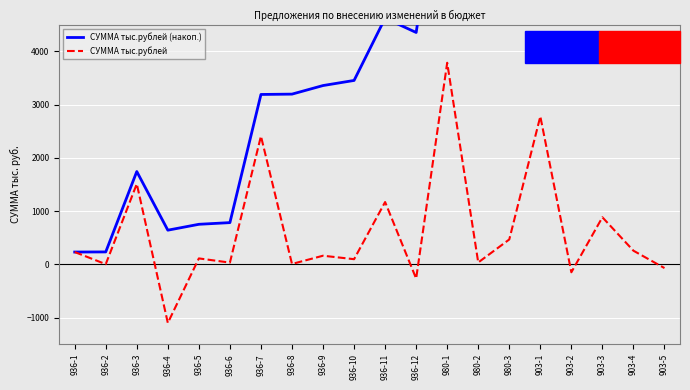

What is the sum of the СУММА тыс.рублей (накоп.) values at 936-6 and 903-3?

12933.3